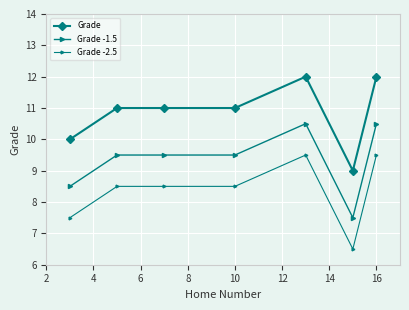

How many values in the Grade -1.5 series exceed 9?

5